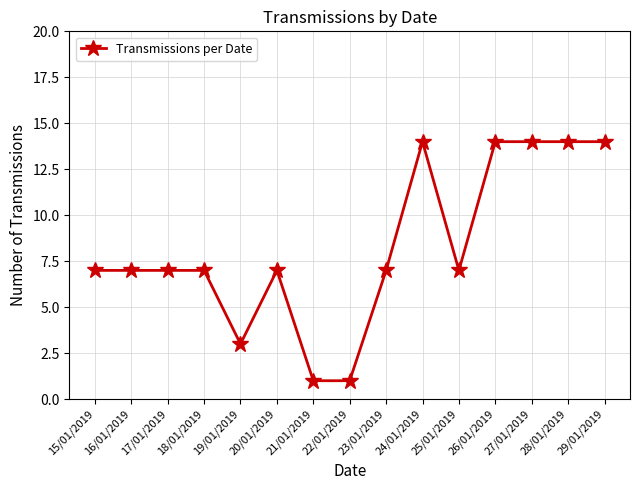

What is the change in value from 17/01/2019 to 24/01/2019?

+7